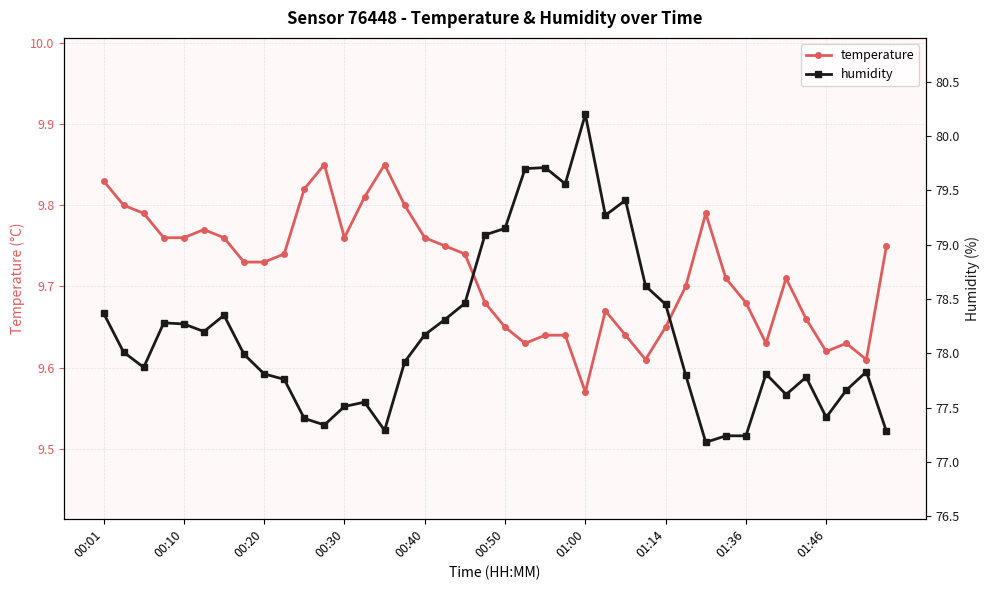

True or false: humidity and temperature cross at least once.

False